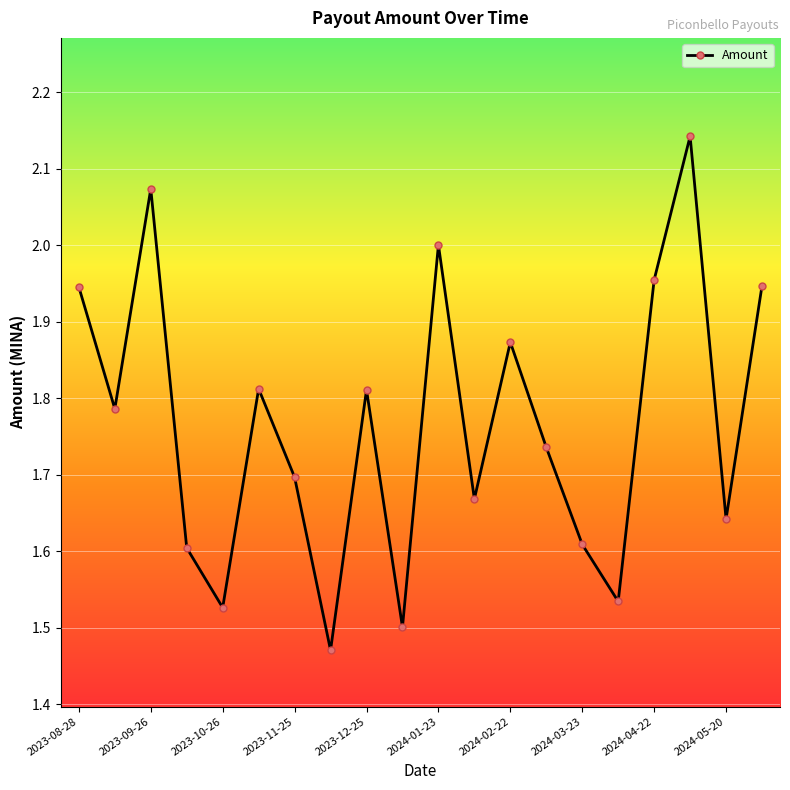

How many points are lower than both their immediate neighbors (excluding endpoints)?

7